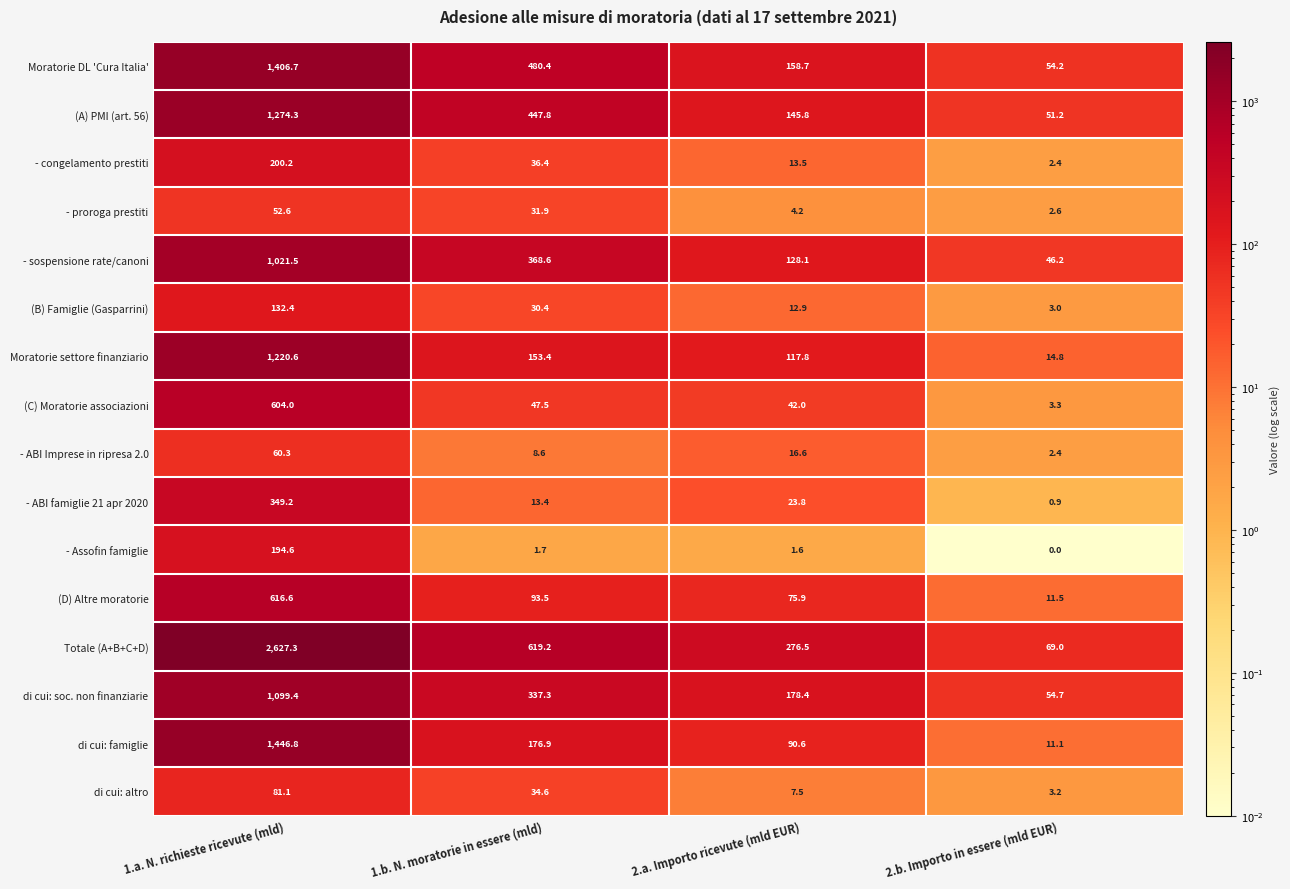

Where is - congelamento prestiti nearest to the value 101?

1.b. N. moratorie in essere (mld)